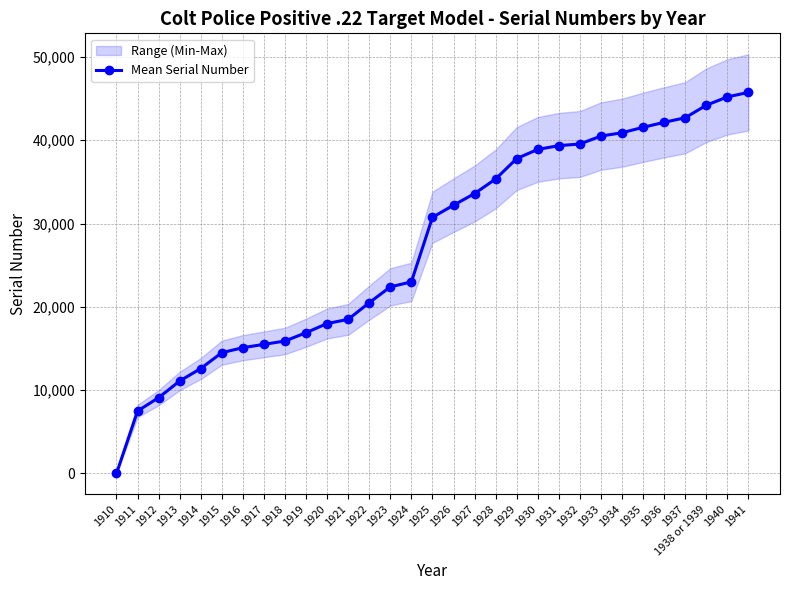

Is it true that the value at 1936 is 42149?

True